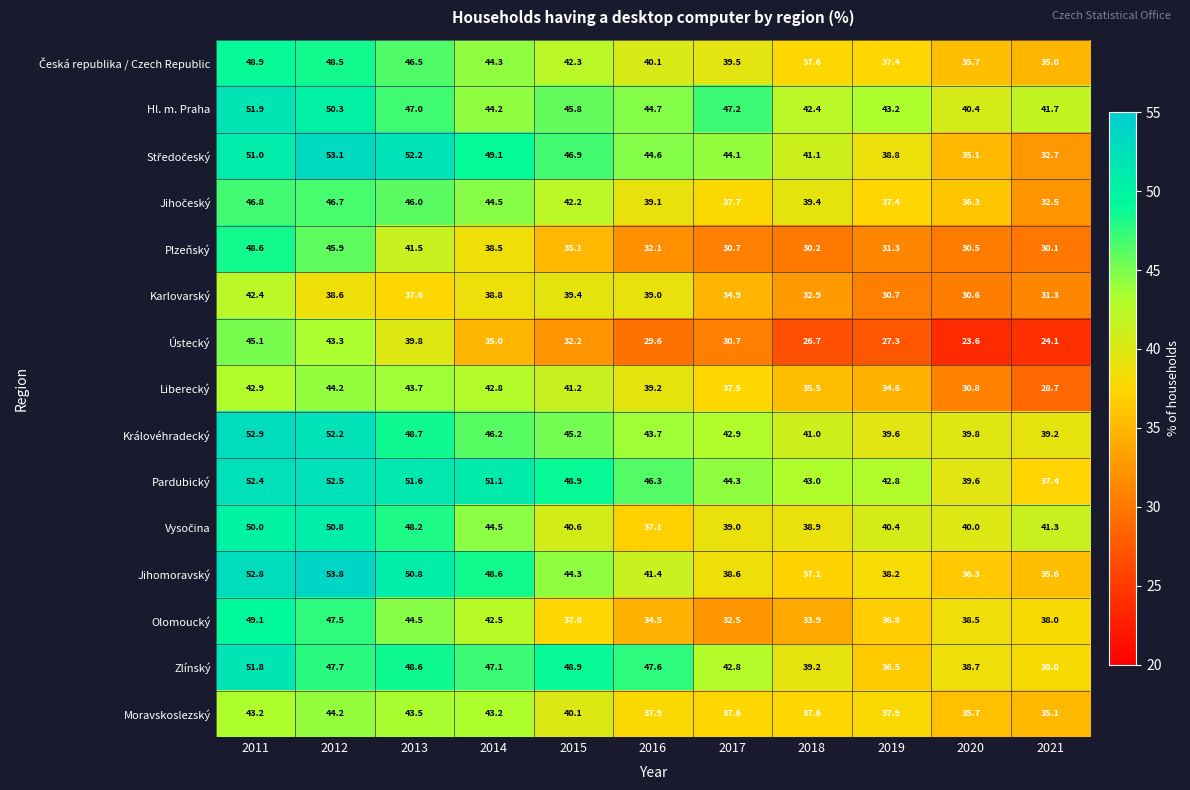

Which series has the largest total across all categories?

Pardubický